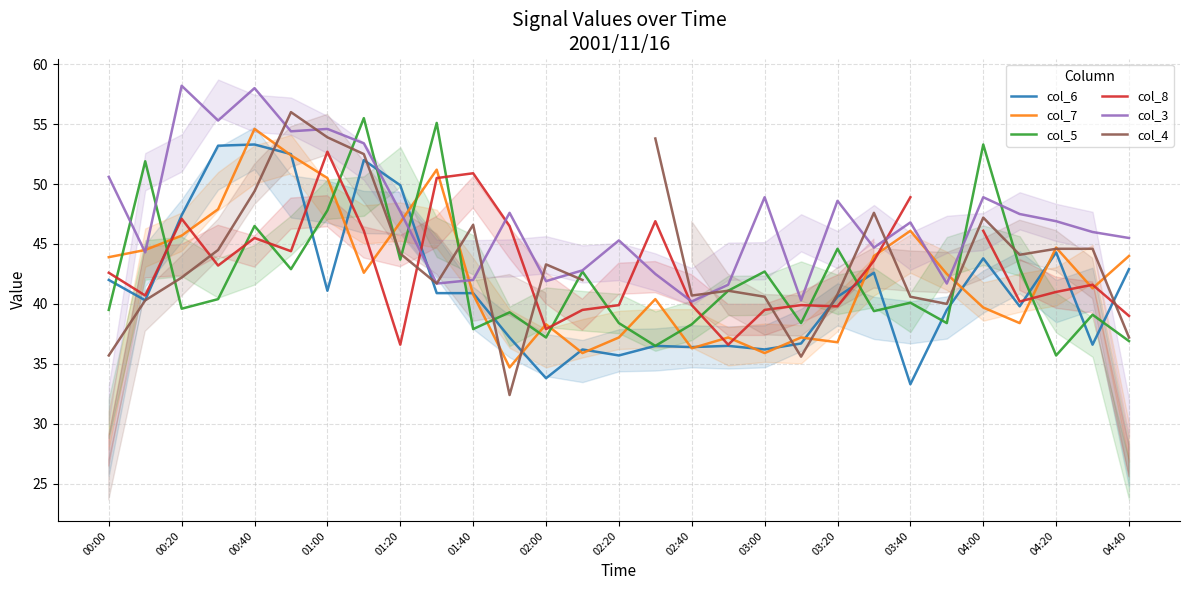

What is the maximum value shown in the chart?

58.2